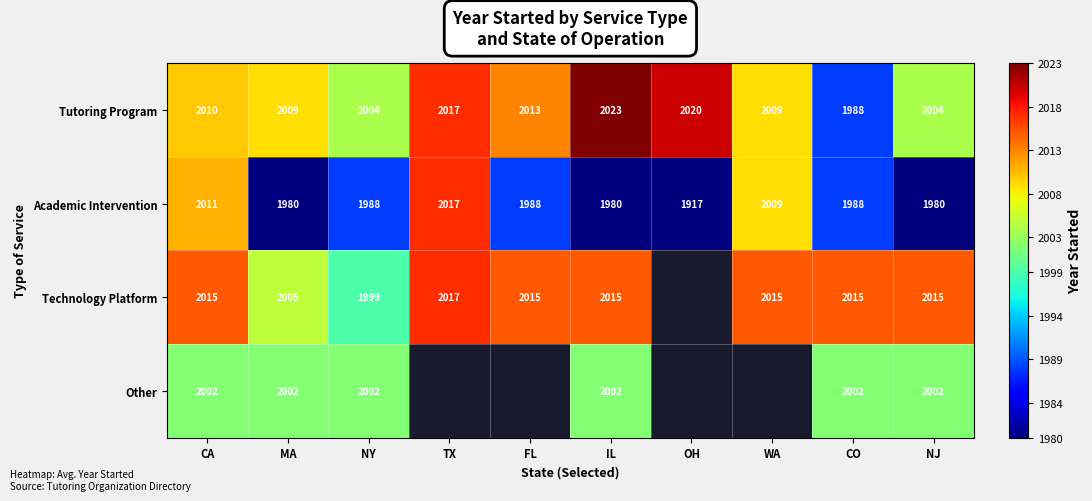

Which category has the lowest value in the Tutoring Program series?

CO